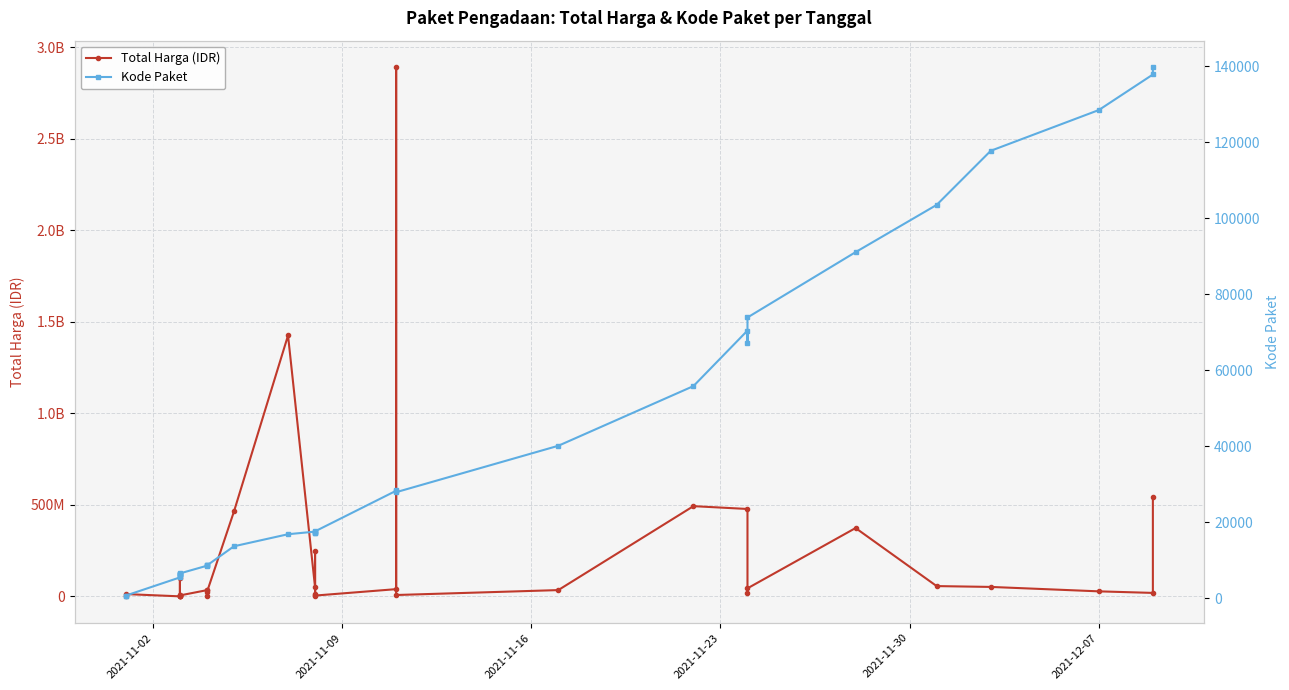

What is the difference between the maximum and minimum values in the Total Harga (IDR) series?

2892044000